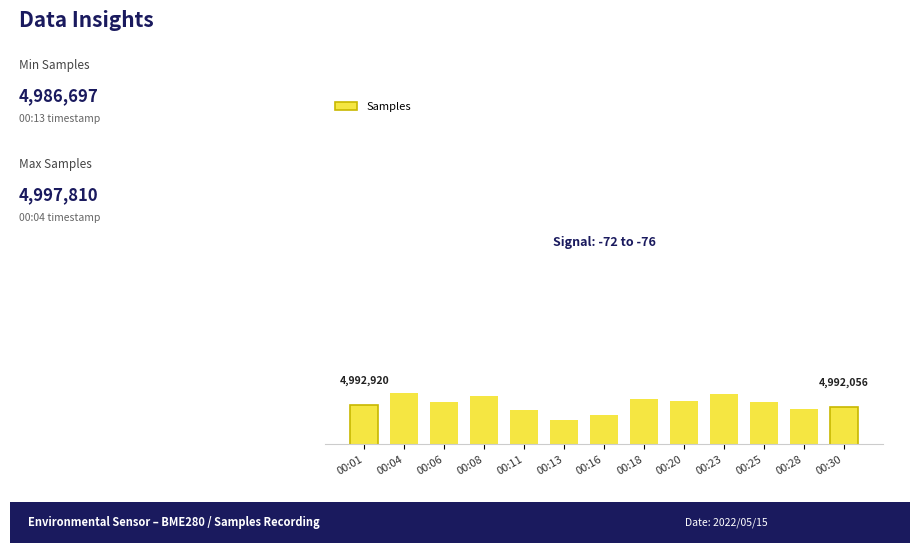

Between 00:13 and 00:20, which is larger?

00:20